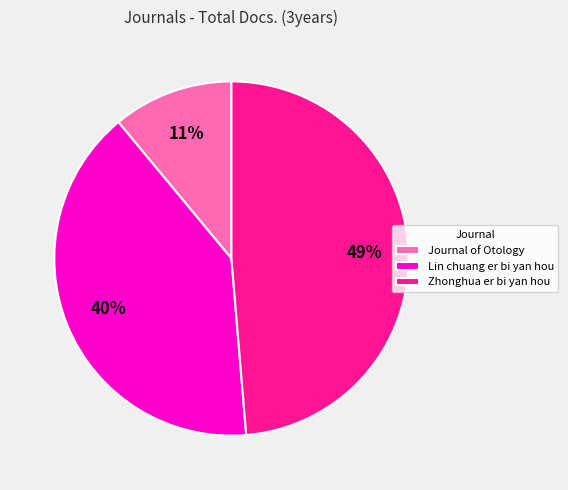

Does Journal of Otology account for over 50% of the chart?

No